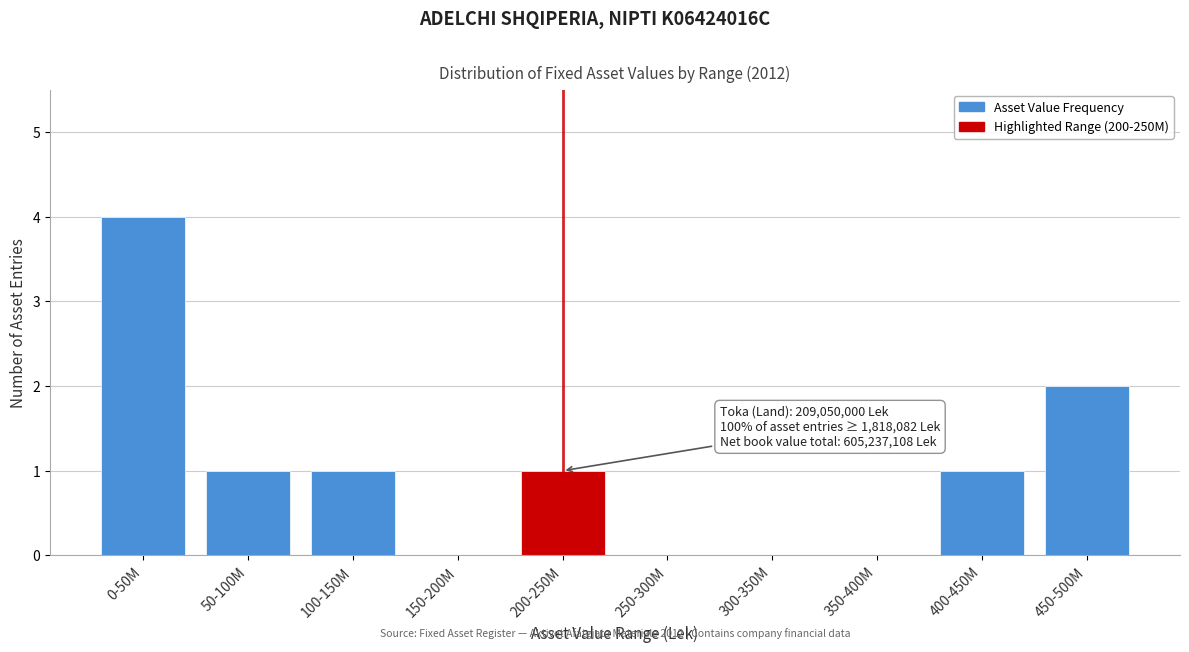

Reading left to right, extract all data points from this chart.

0-50M=4	50-100M=1	100-150M=1	150-200M=0	200-250M=1	250-300M=0	300-350M=0	350-400M=0	400-450M=1	450-500M=2